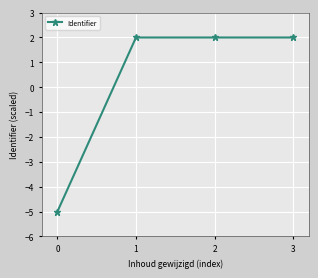

What is the difference between the values at 0 and 1?

7.0